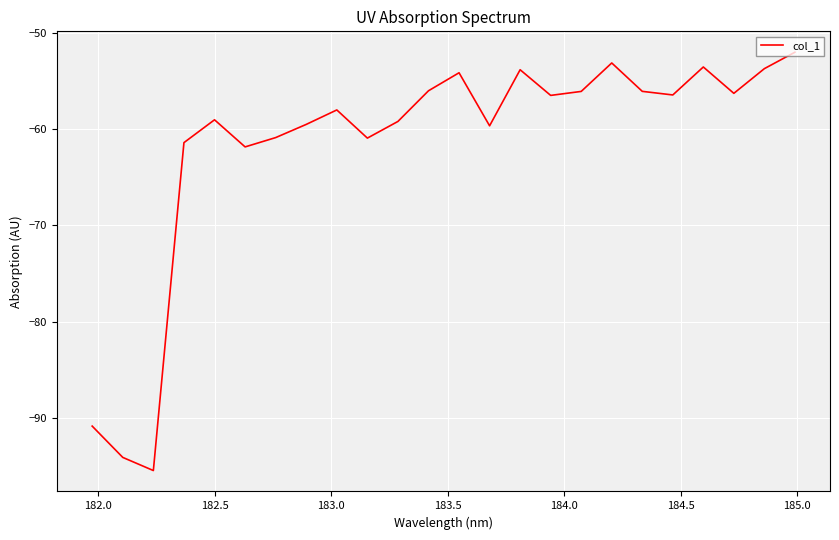

True or false: the data has more than 1 interior local peaks.

True